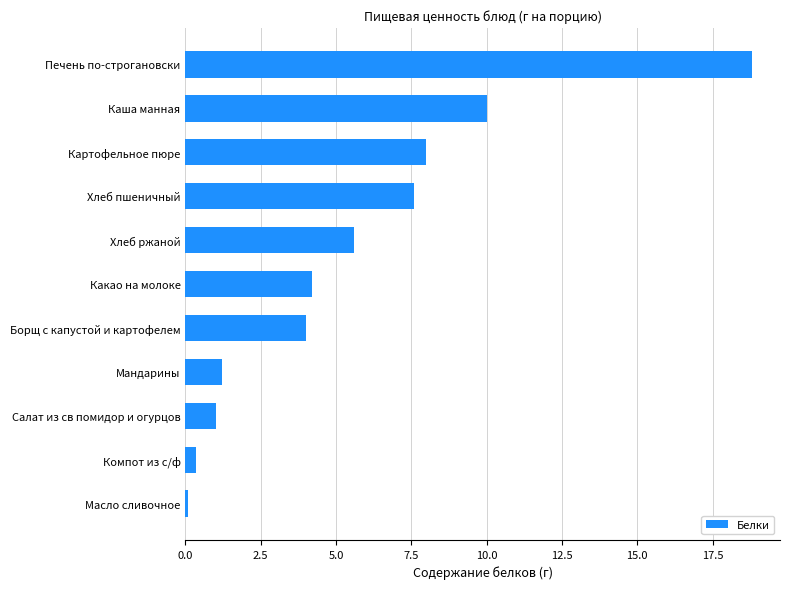

Reading top to bottom, list all the values displayed in this chart.

Печень по-строгановски=18.8	Каша манная=10.0	Картофельное пюре=8.0	Хлеб пшеничный=7.6	Хлеб ржаной=5.6	Какао на молоке=4.2	Борщ с капустой и картофелем=4.0	Мандарины=1.2	Салат из св помидор и огурцов=1.0	Компот из с/ф=0.3	Масло сливочное=0.1